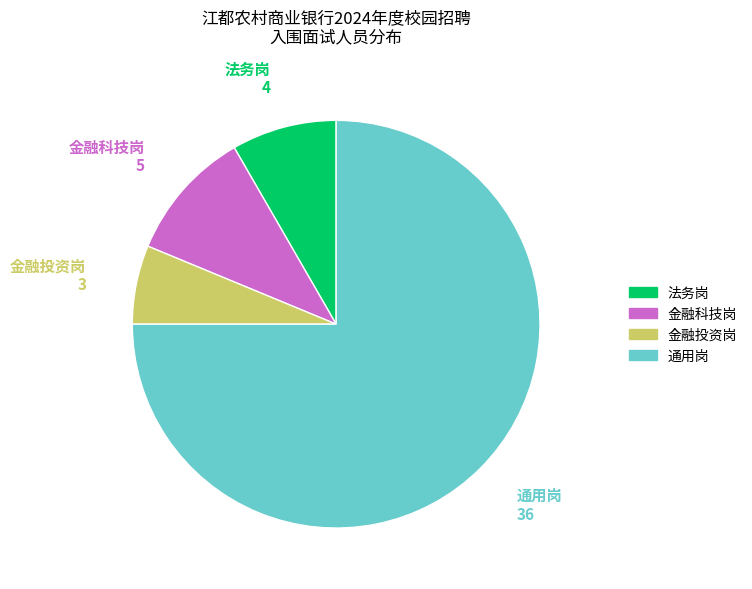

Which has a higher value, 通用岗 or 金融投资岗?

通用岗